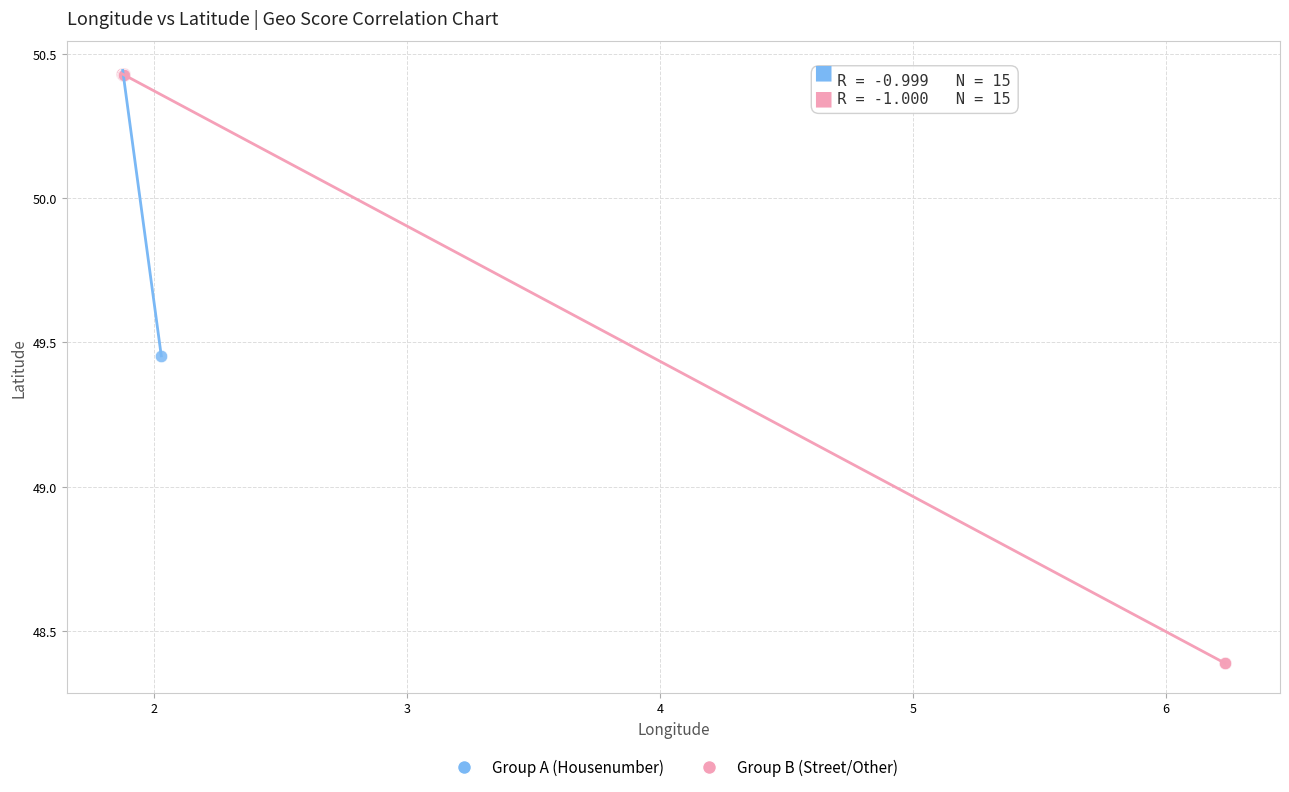

Which series contains the lowest Y value?

Group B (Street/Other)